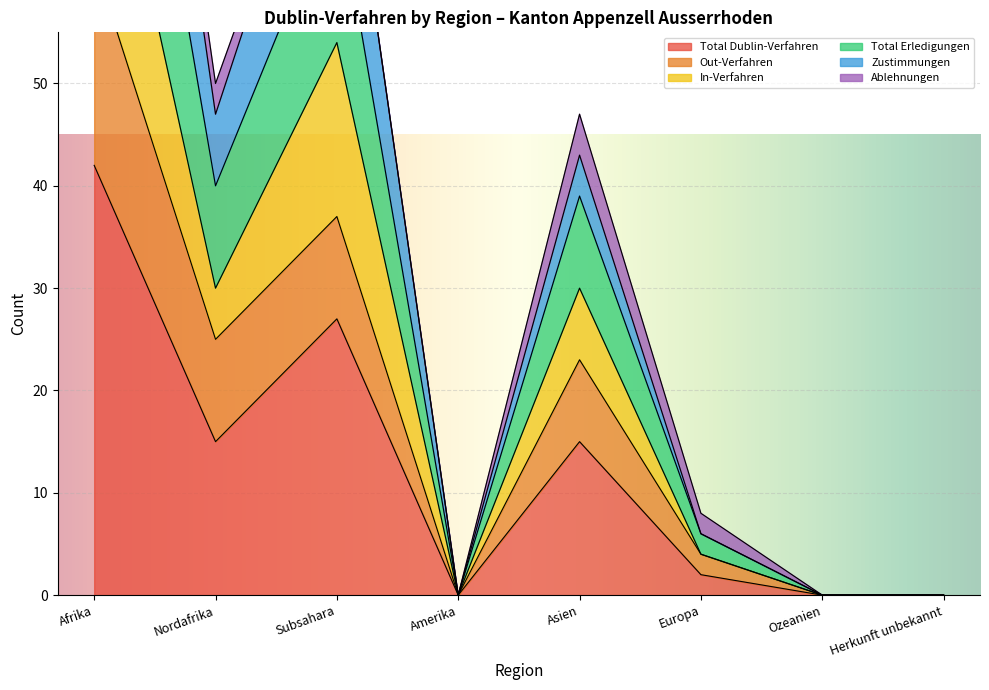

What is the difference between the maximum and minimum values in the Out-Verfahren series?

62